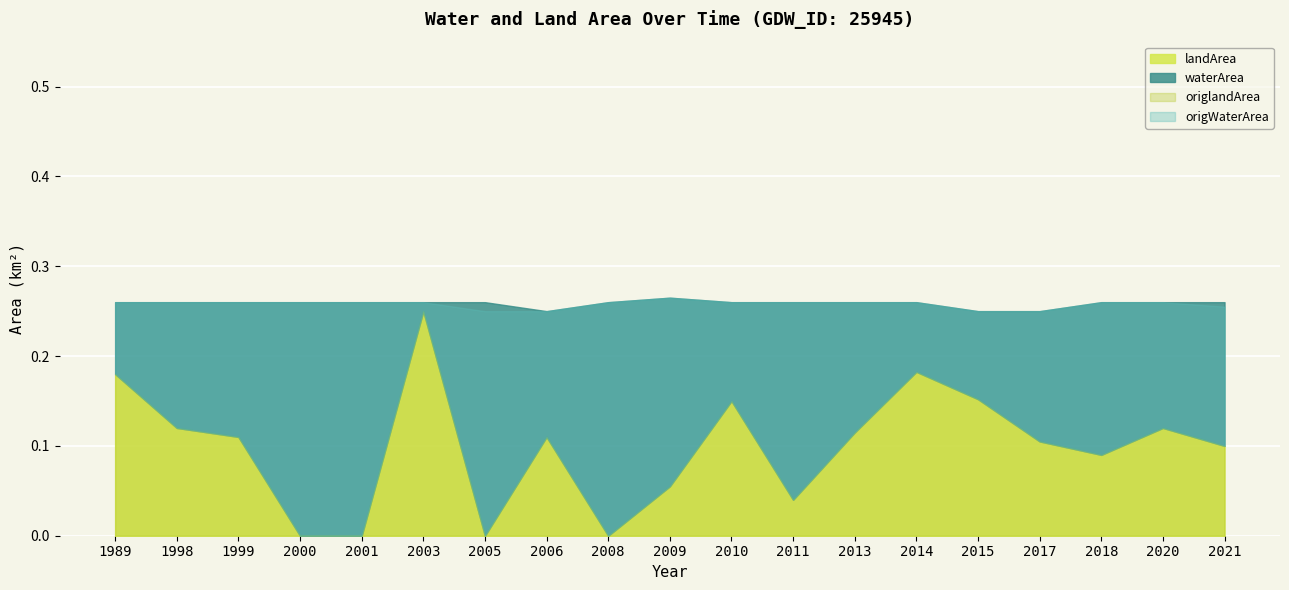

What is the maximum value shown in the chart?

0.3